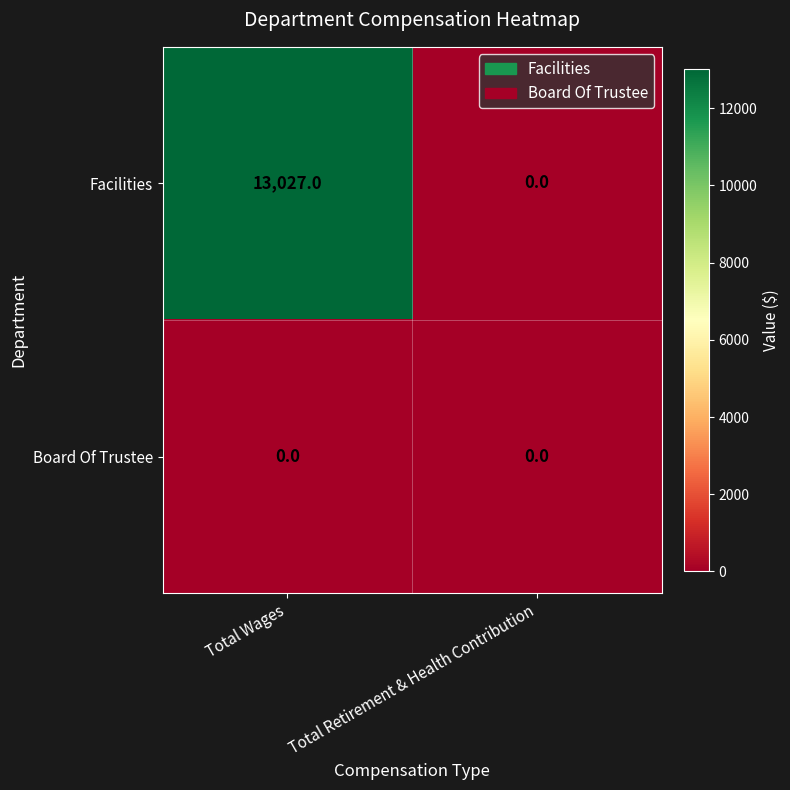

What is the difference between the highest and lowest values at Total Wages?

13027